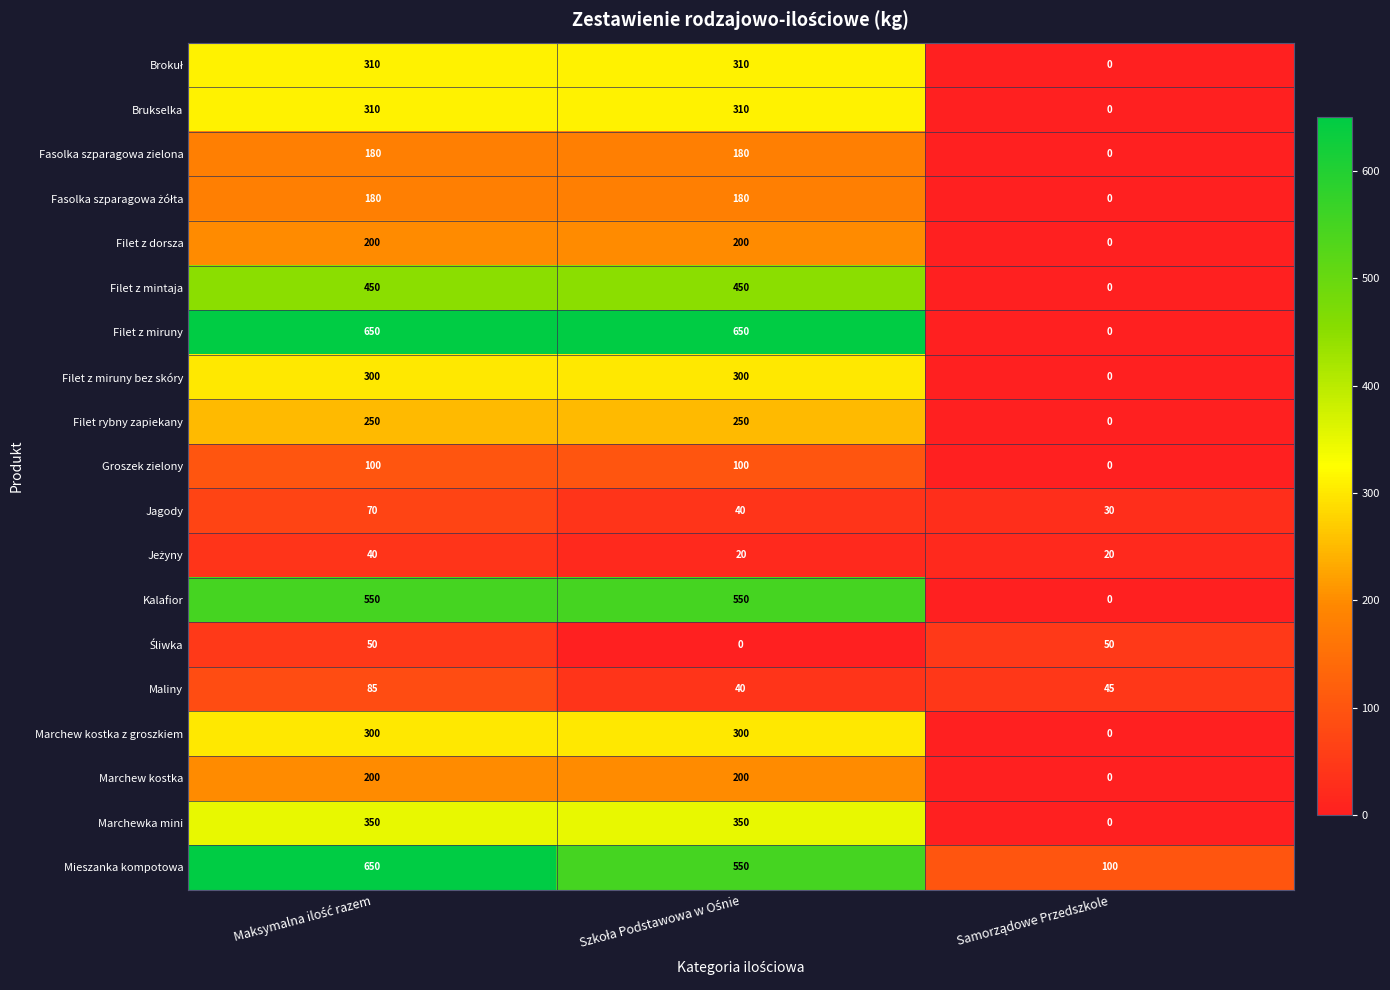

Which series has the widest spread of values?

Filet z miruny